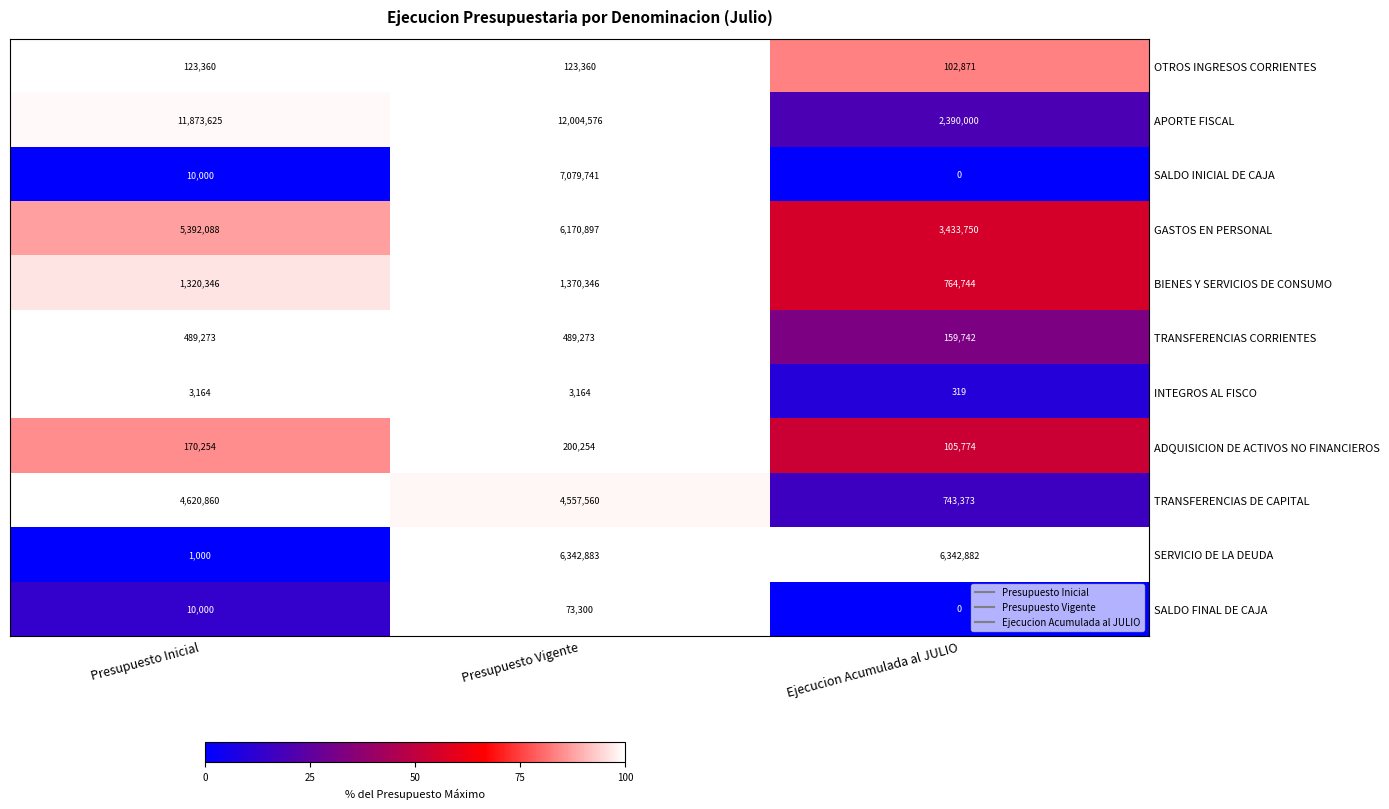

Count the number of data series in this chart.

11